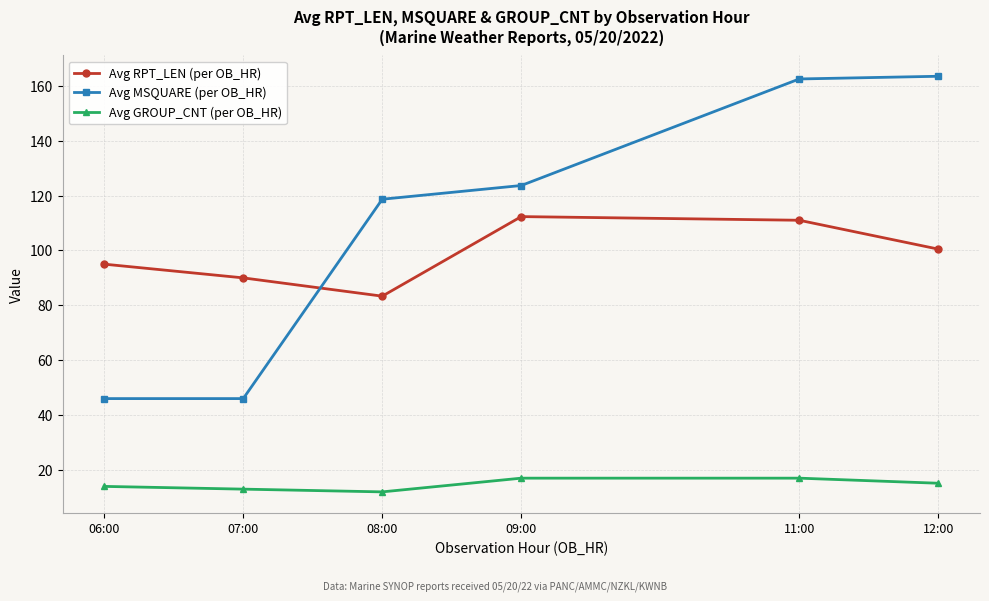

Which series has the largest total across all categories?

Avg MSQUARE (per OB_HR)